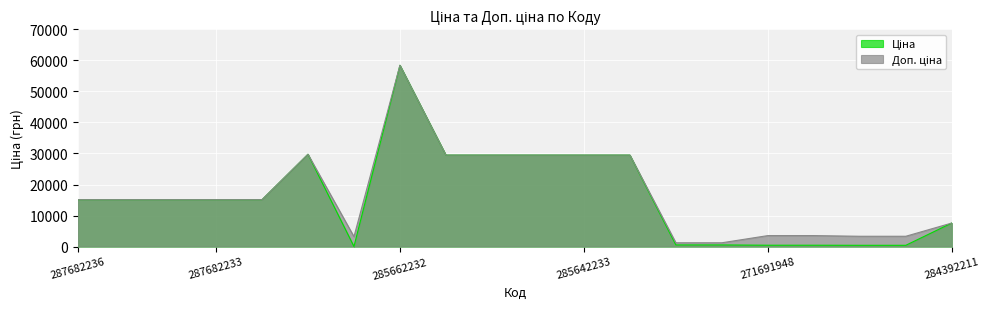

Where is the first local minimum for Ціна?

283972211